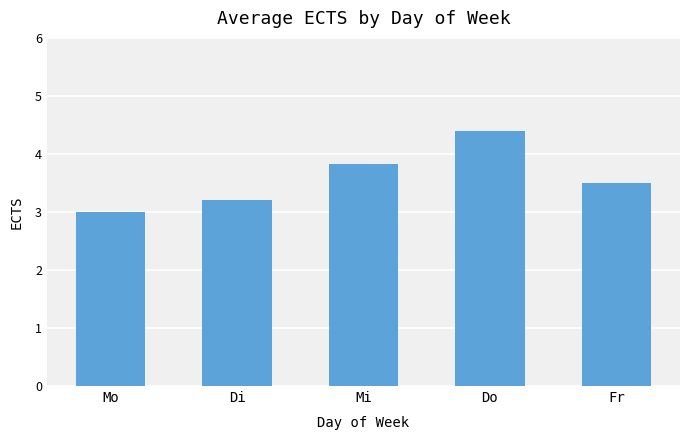

Between Mi and Di, which is larger?

Mi